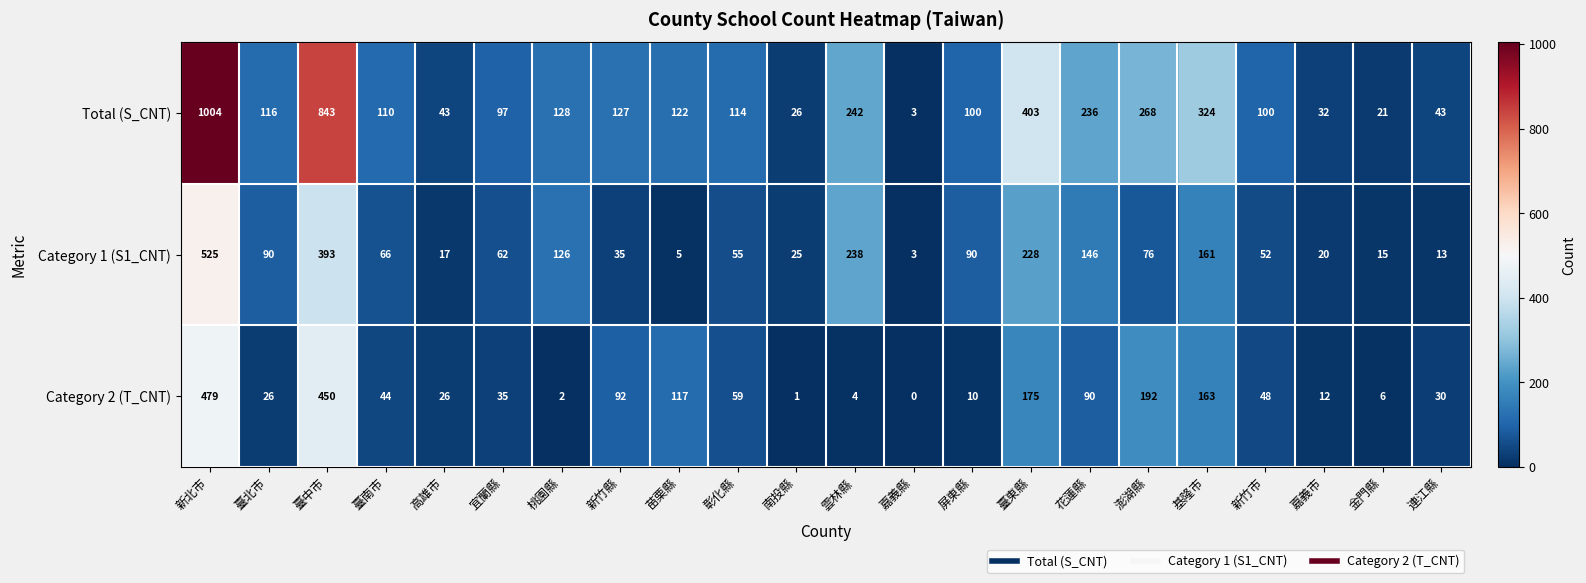

At which label is Category 2 (T_CNT) closest to 239?

澎湖縣